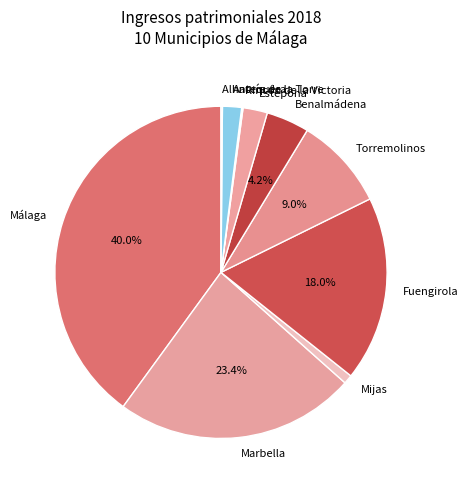

Which category has the biggest portion of the pie?

Málaga